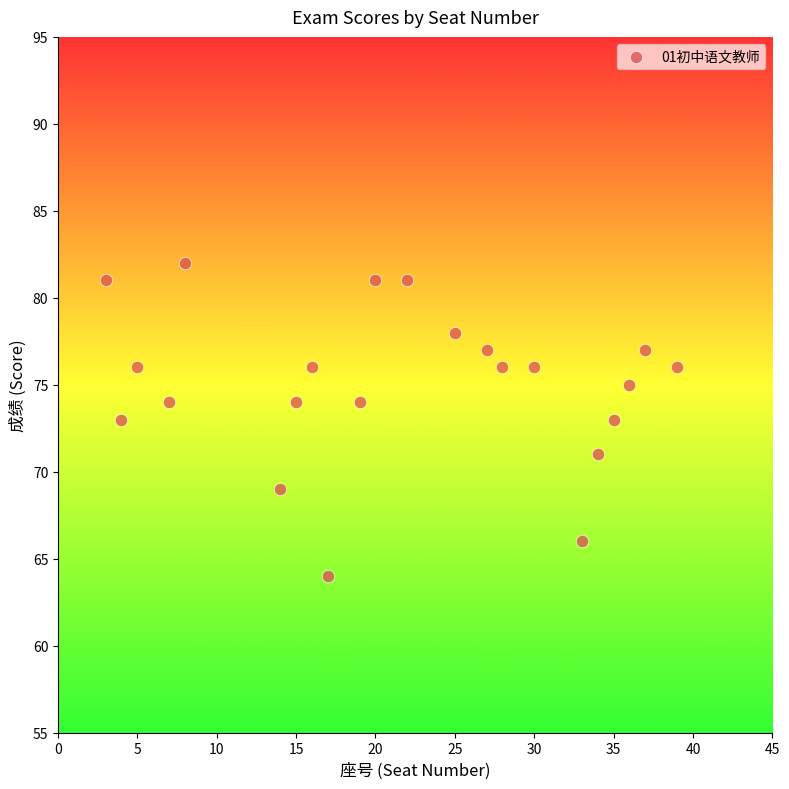

What is the range of X values (max minus min)?

36